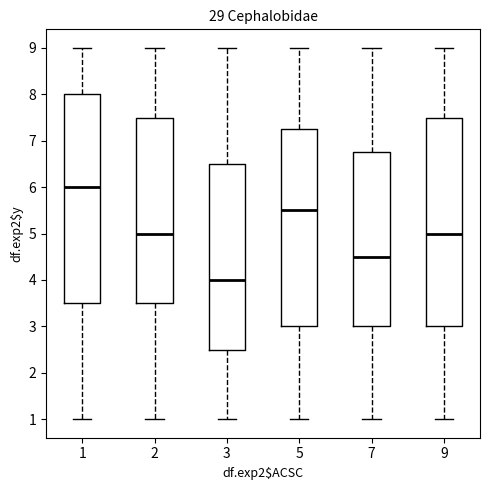

Which box has the lowest median line?

3